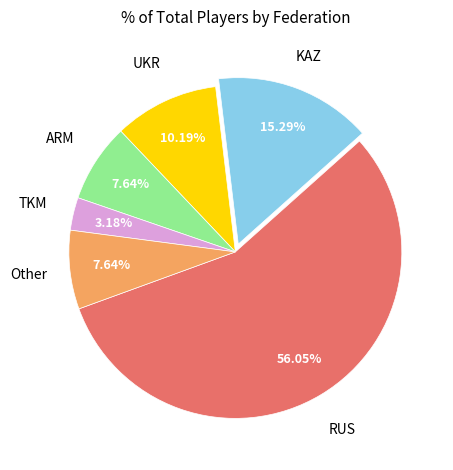

Is there any slice that represents more than half of the pie?

Yes